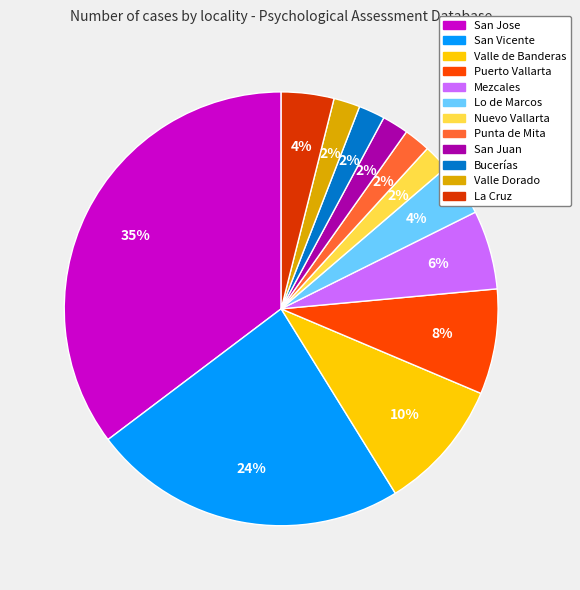

What is the total percentage of Nuevo Vallarta and San Juan?

3.9%